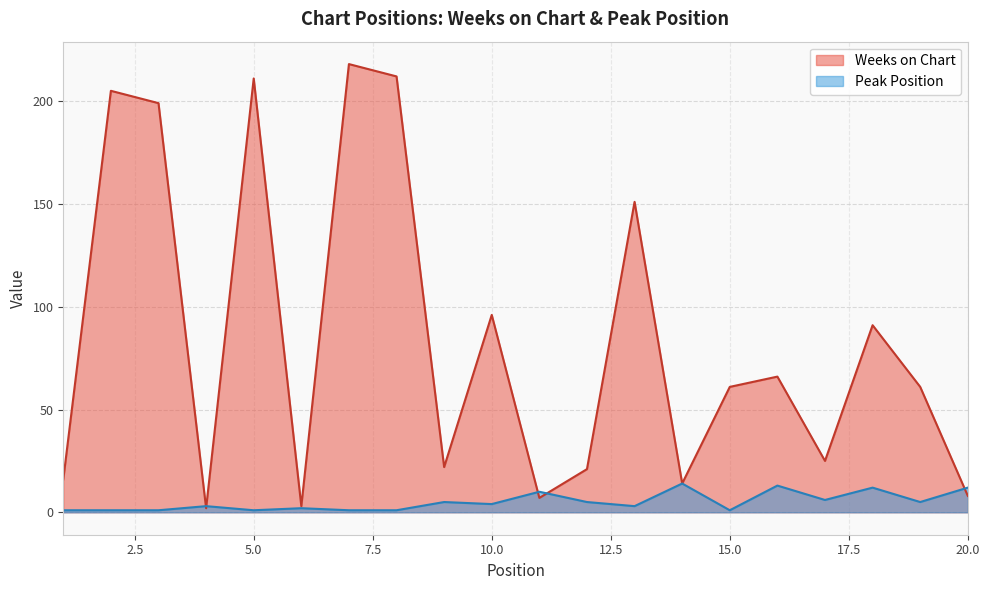

Does the chart display data point markers on the line(s)?

No